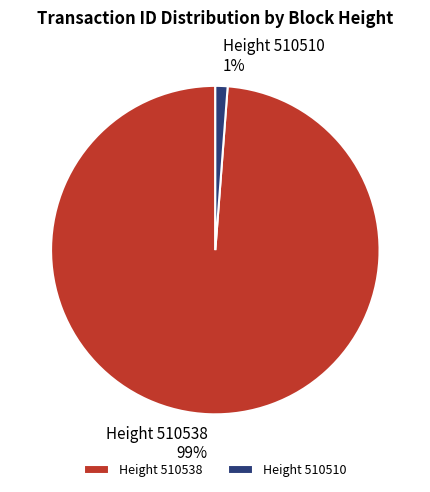

Is there a majority slice in this chart?

Yes